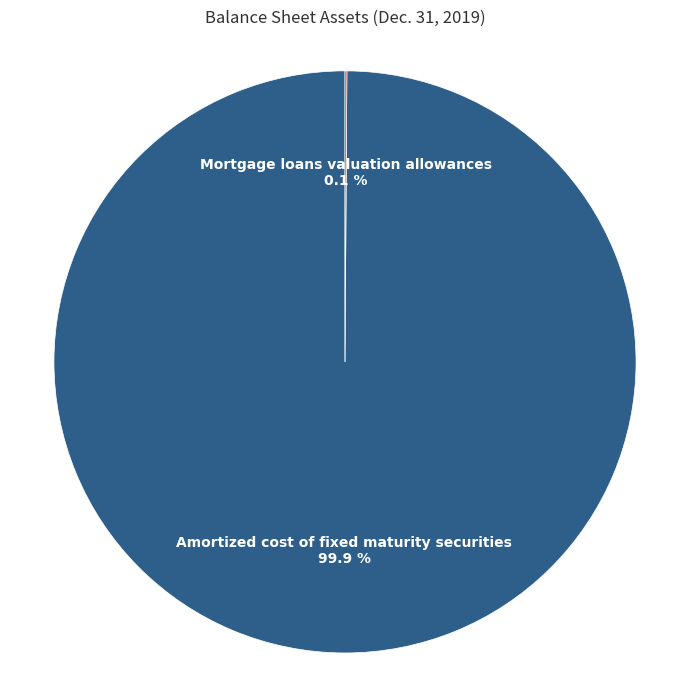

Which category accounts for the majority?

Amortized cost of fixed maturity securities